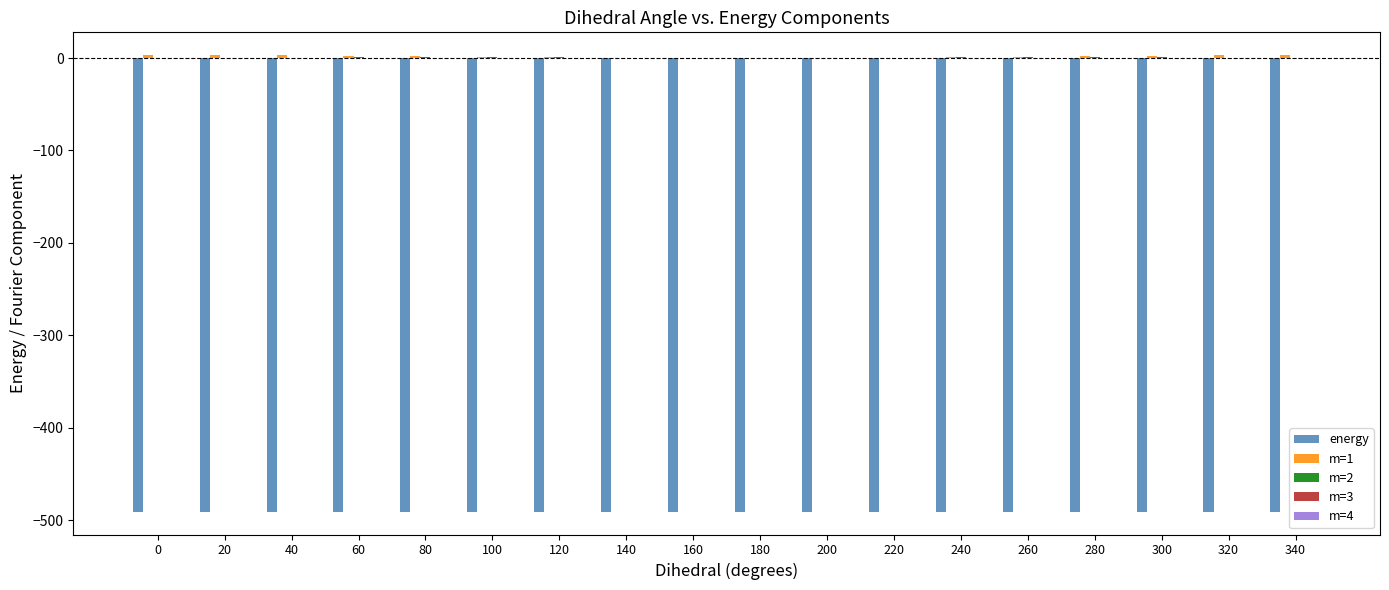

Are the bars horizontal?

No